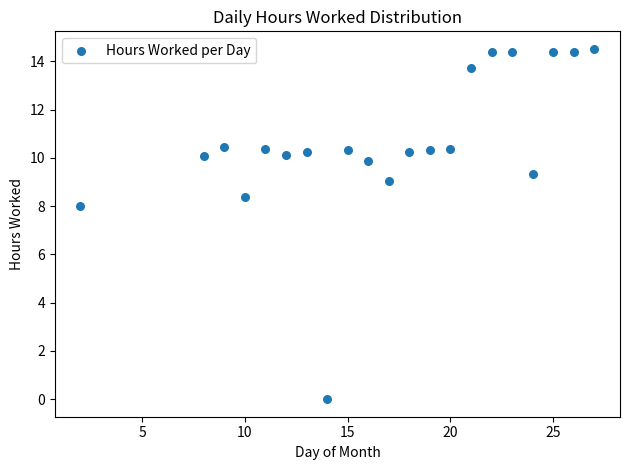

What is the range of Y values (max minus min)?

14.5